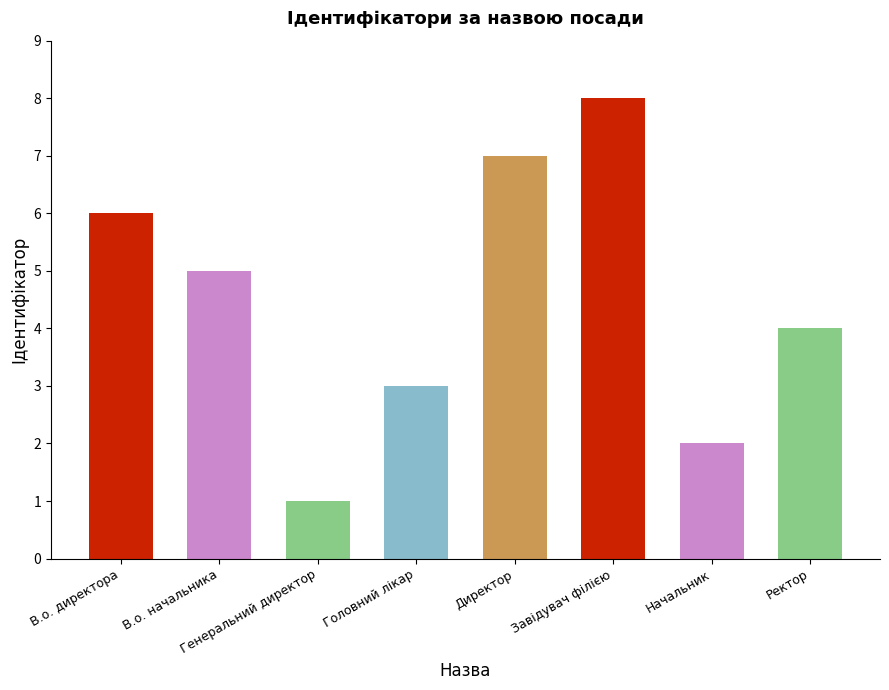

List the labels in order of value, largest first.

Завідувач філією, Директор, В.о. директора, В.о. начальника, Ректор, Головний лікар, Начальник, Генеральний директор